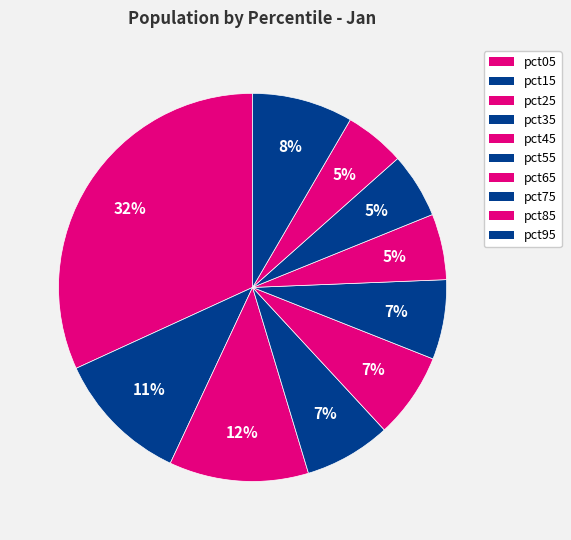

To the nearest percent, what is the difference between the pct15 and pct35 slice percentages?

4%